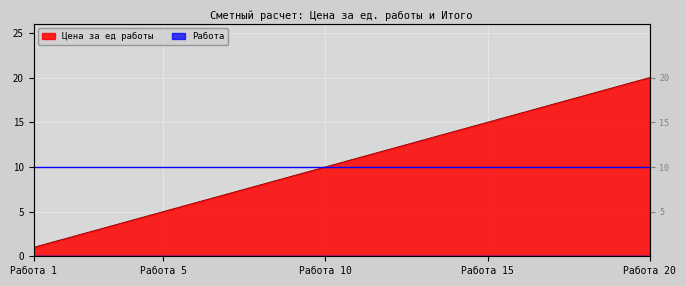

The chart shows a value of 20 at Работа 20. True or false?

True